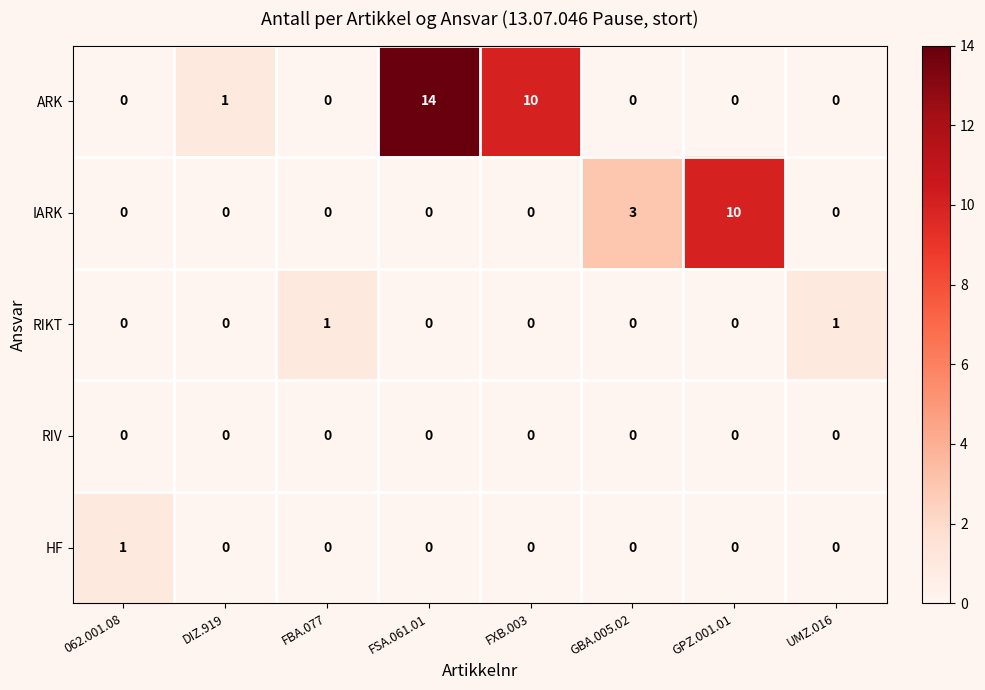

Is the value of ARK at FSA.061.01 greater than the value of RIV at GBA.005.02?

Yes